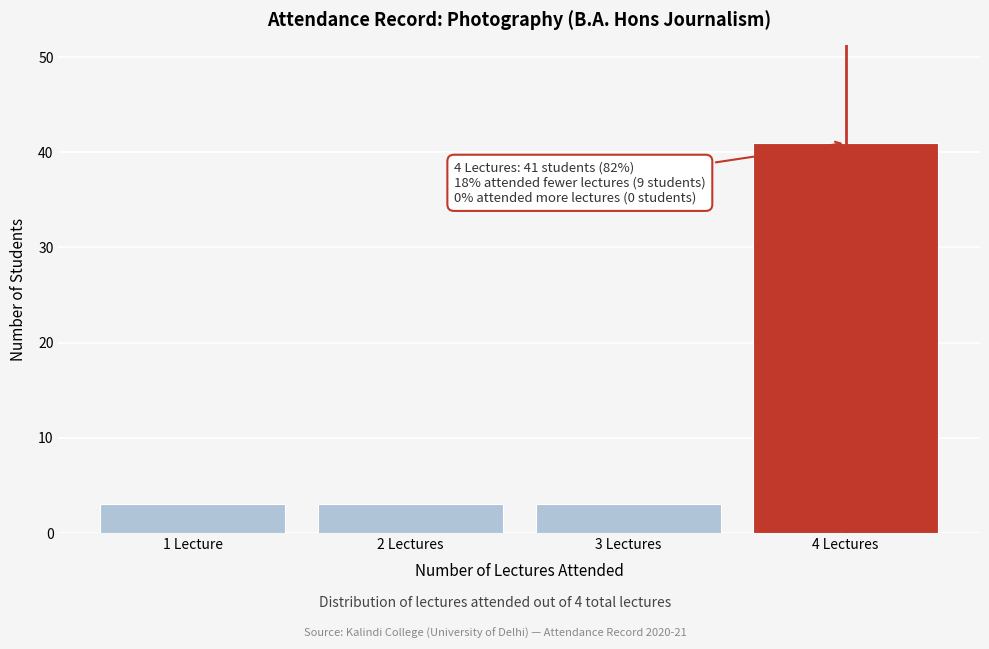

Reading left to right, what are all the values shown in this chart?

1 Lecture=3	2 Lectures=3	3 Lectures=3	4 Lectures=41